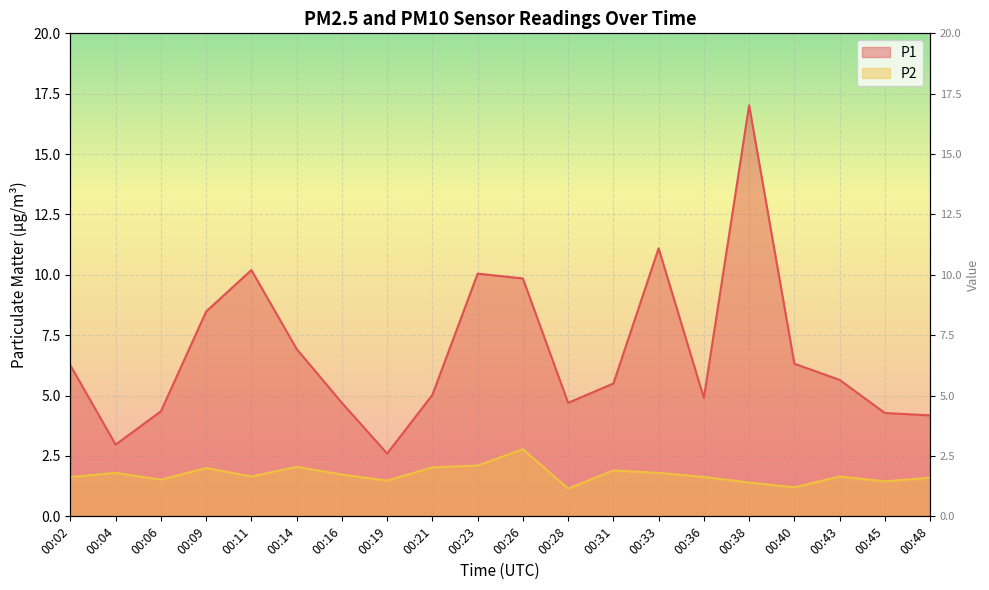

Is it true that P2 equals 2.6 at 00:06?

False